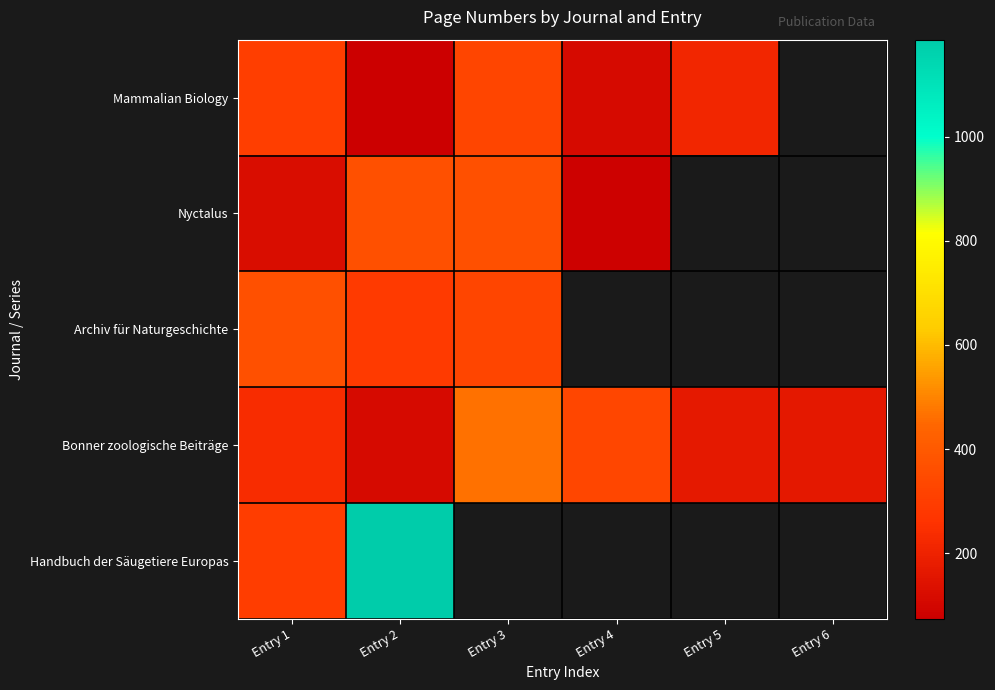

Between Entry 3 and Entry 6, which series saw the biggest shift?

Bonner zoologische Beiträge